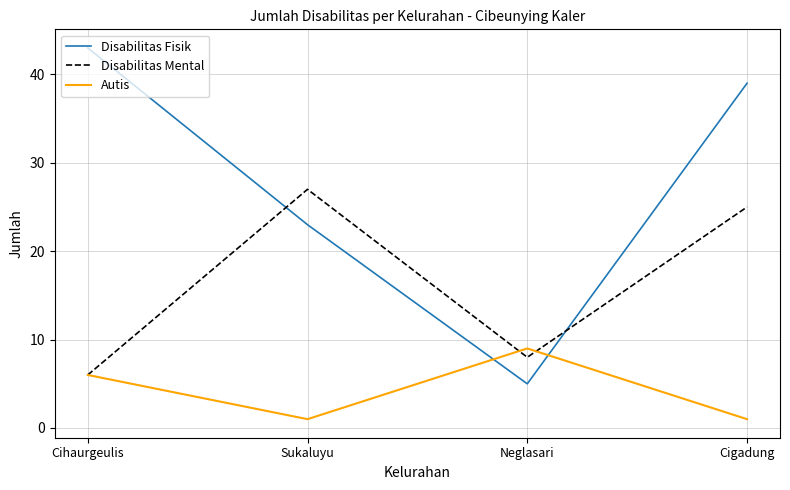

What is the difference between the second highest and second lowest values in the Autis series?

5